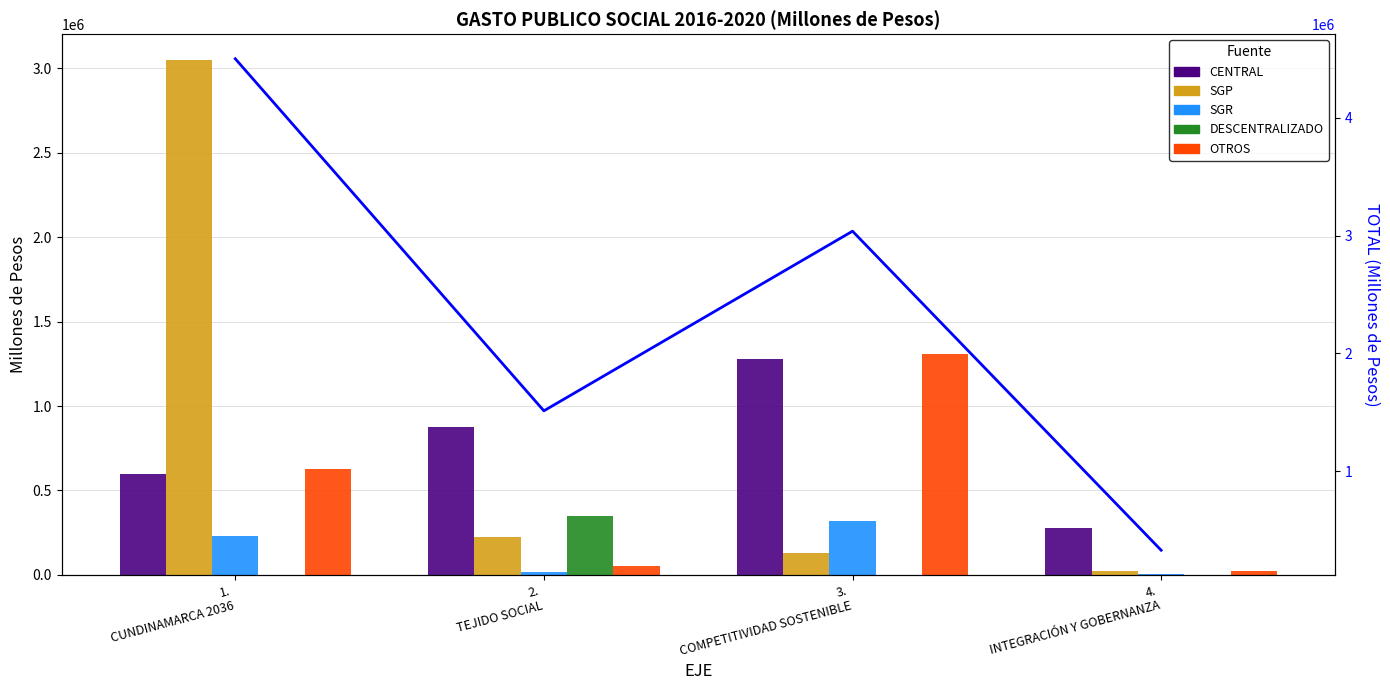

Reading left to right, transcribe all the data shown in this chart.

CENTRAL: 598495.7	875679.4	1281325.5	275044.3
SGP: 3050608.0	221017.7	129914.2	24490.0
SGR: 227858.1	17450.0	318332.0	7071.2
DESCENTRALIZADO: 0.0	348130.2	0.0	0.0
OTROS: 624851.2	50989.0	1308528.0	23436.6
TOTAL: 4501813.0	1513266.4	3038099.7	330042.2